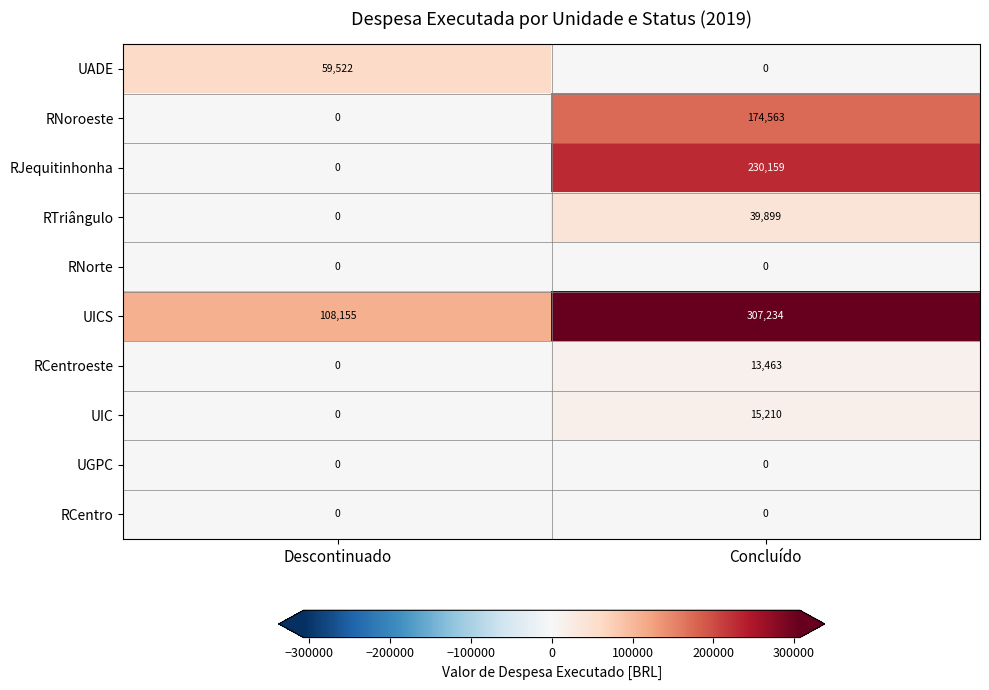

Read the UIC value at Concluído, to the nearest 100.

15200